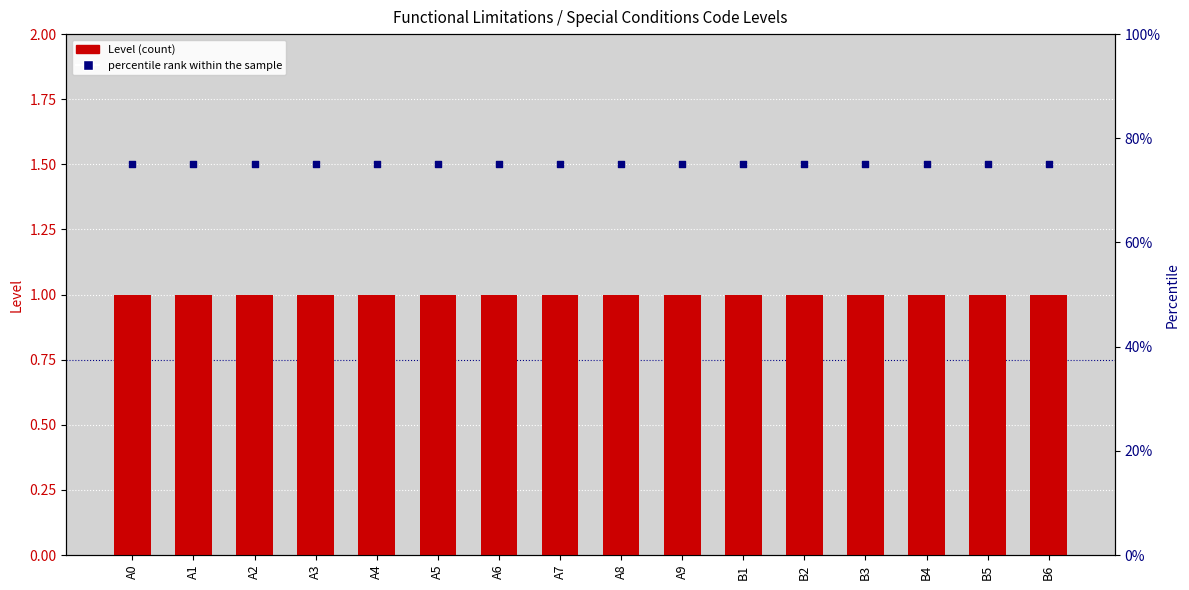

At how many categories does at least one series exceed 61?

16